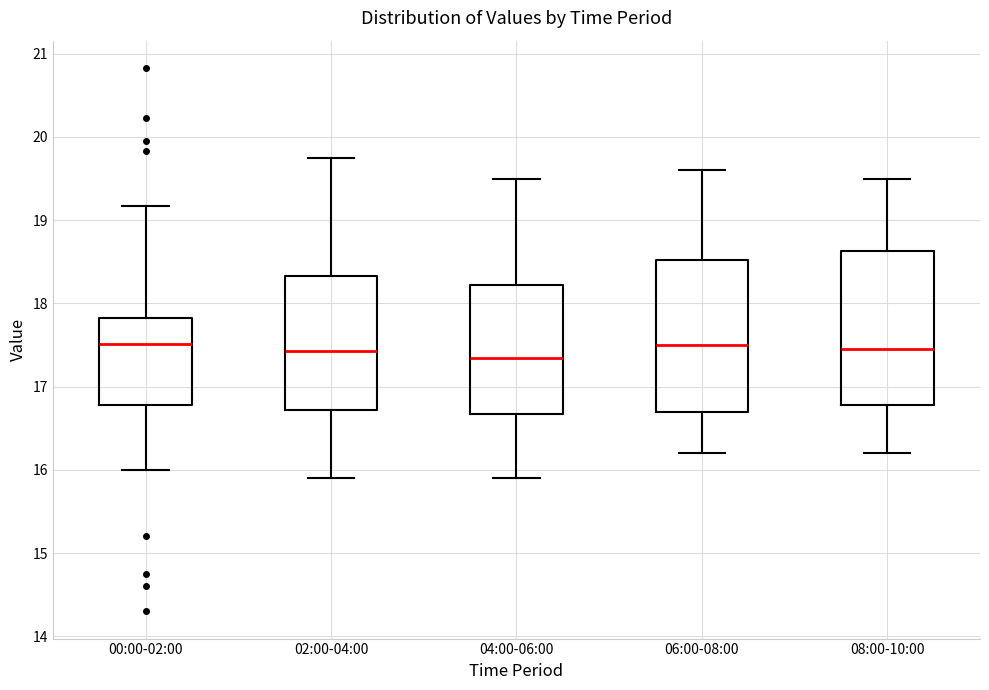

Reading left to right, read every box against the y-axis: the position of its median line, the range the box covers, and the ends of its whiskers. The values are not printed on the chart, so give them approximately, as read against the axis.

00:00-02:00: median 17.5, box 16.8 to 17.8, whiskers 16.0 to 19.2
02:00-04:00: median 17.4, box 16.7 to 18.3, whiskers 15.9 to 19.8
04:00-06:00: median 17.4, box 16.7 to 18.2, whiskers 15.9 to 19.5
06:00-08:00: median 17.5, box 16.7 to 18.5, whiskers 16.2 to 19.6
08:00-10:00: median 17.5, box 16.8 to 18.6, whiskers 16.2 to 19.5